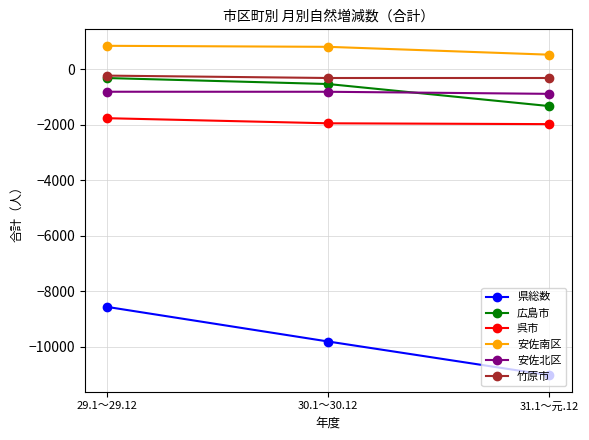

What is the minimum value shown in the chart?

-11026